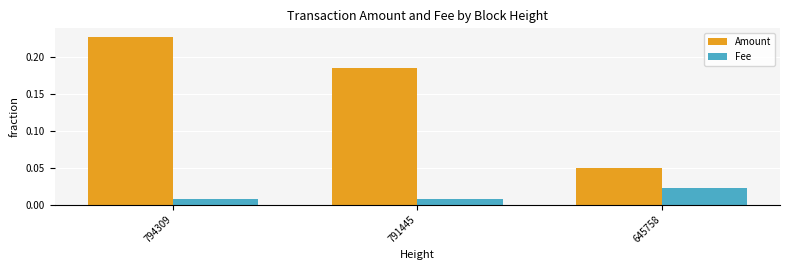

Between 794309 and 791445, which series saw the biggest shift?

Amount